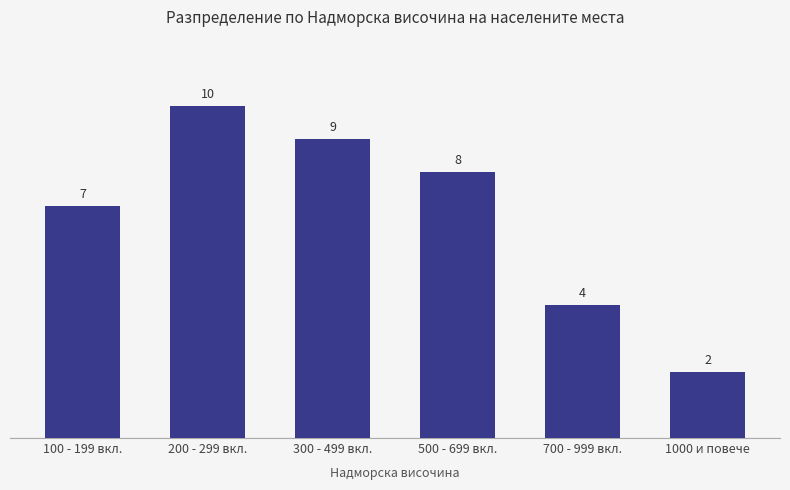

Are the bars grouped side by side (vs. stacked)?

No